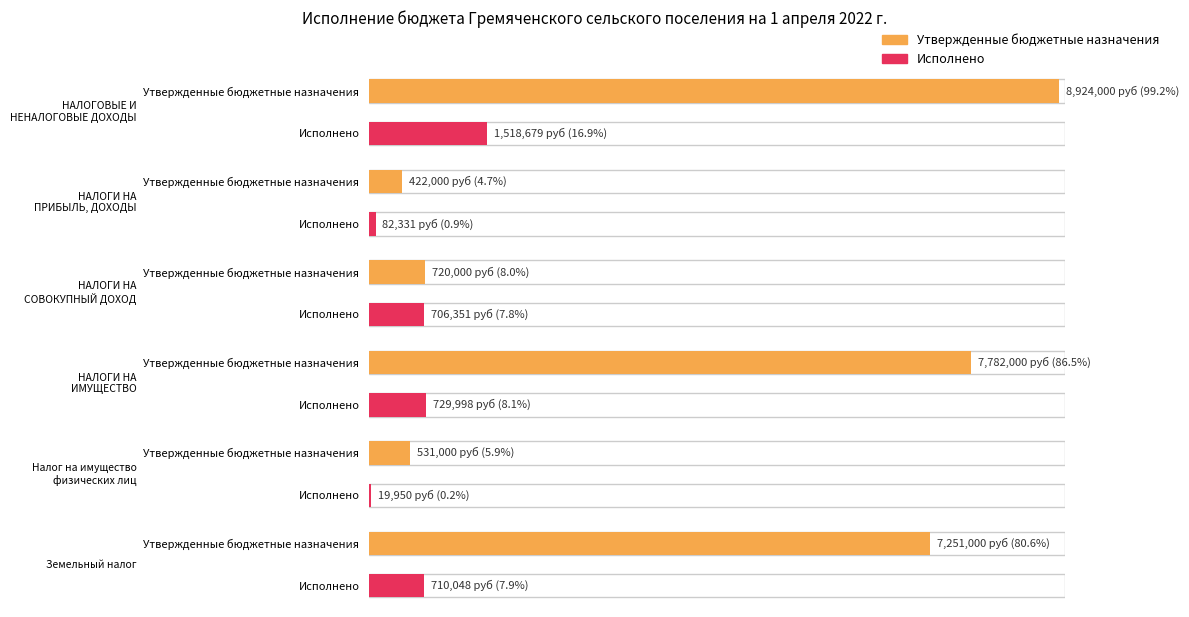

How many distinct data groups are displayed?

2